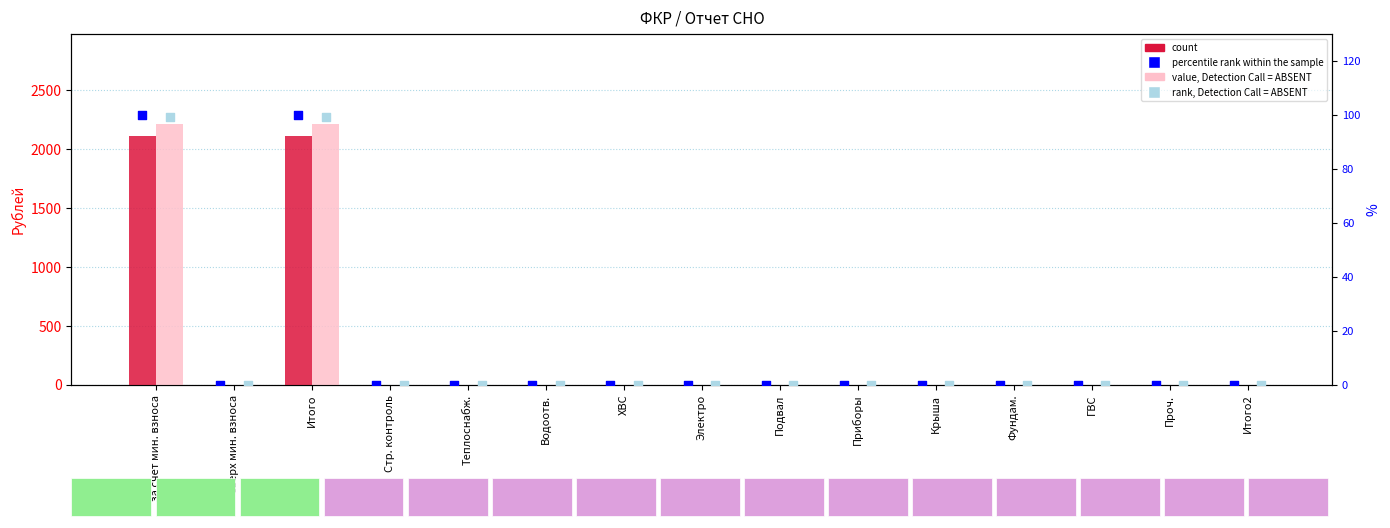

At which category is the sum across all series the highest?

за счет мин. взноса